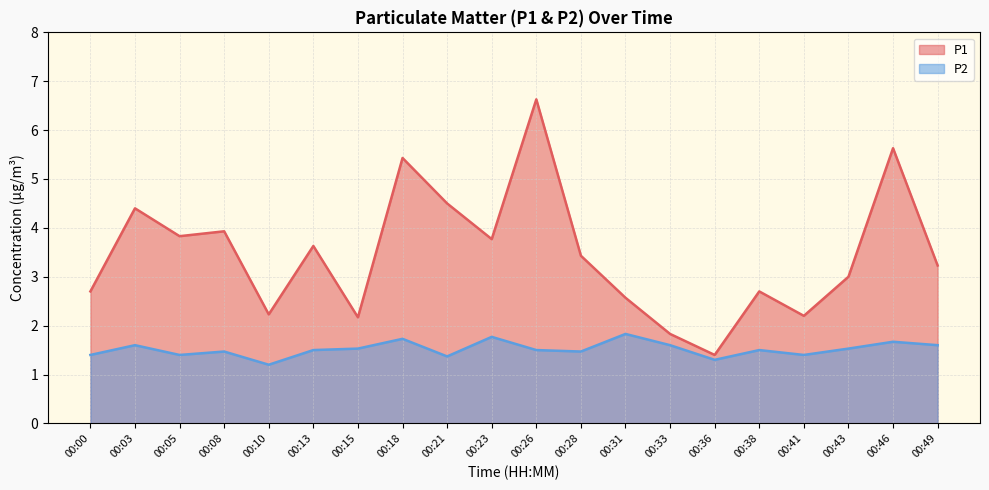

At which category does P1 reach its first local peak?

00:03